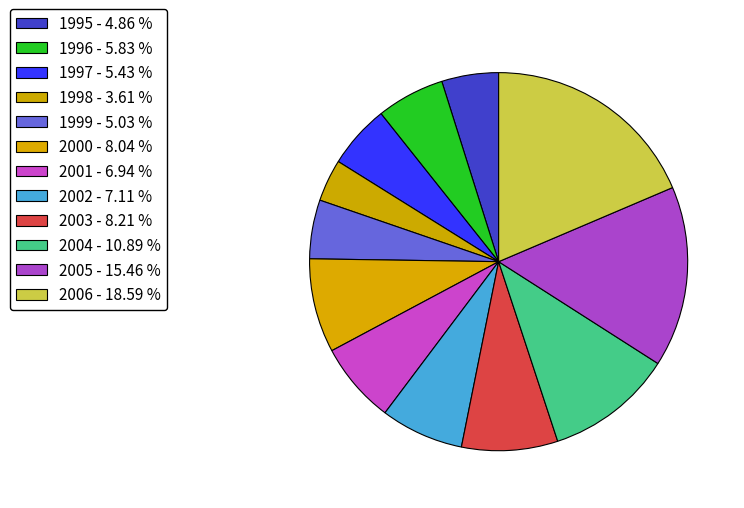

Combined, do 2002 and 1997 account for over 50%?

No